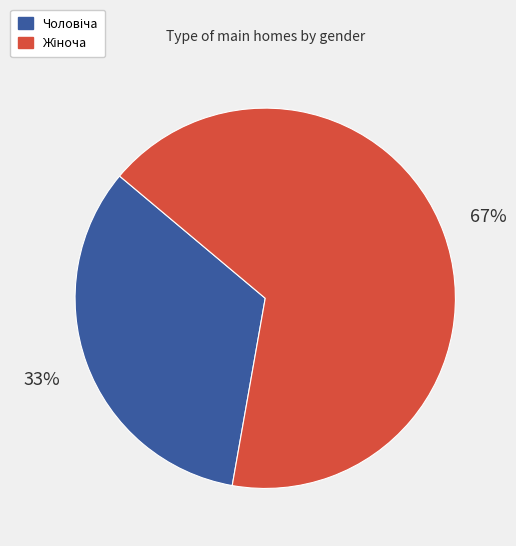

Is there any slice that represents more than half of the pie?

Yes